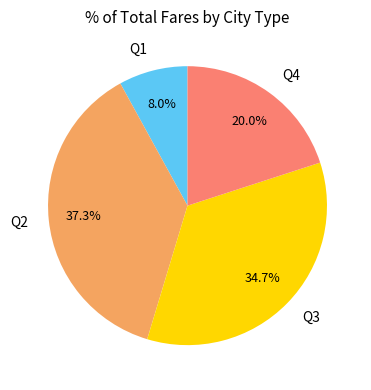

What percentage is the Q3 slice, to the nearest percent?

35%